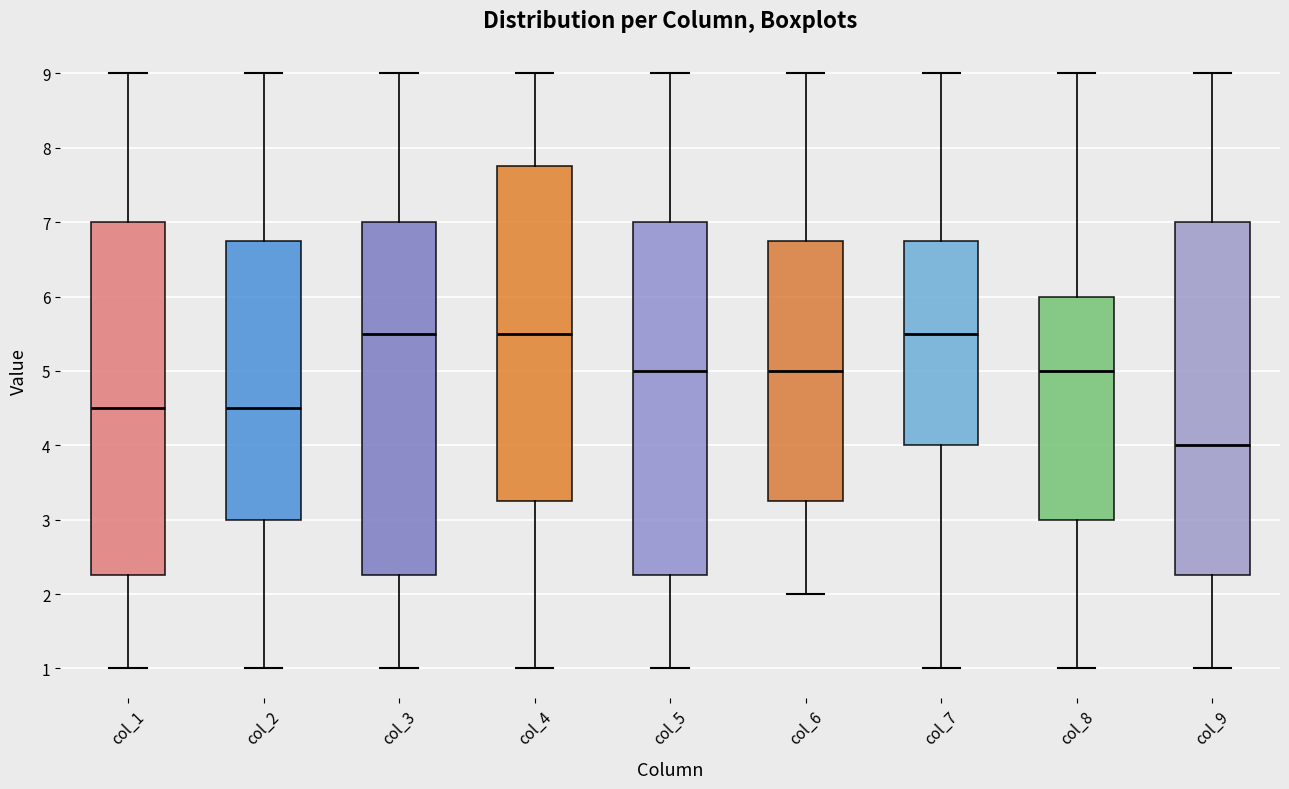

Reading left to right, transcribe this box plot: for each box, give where its median line is, the range the box spans, and where its two whiskers end, as read against the y-axis. The values are not printed on the chart, so give them approximately, as read against the axis.

col_1: median 4.5, box 2.3 to 7.0, whiskers 1.0 to 9.0
col_2: median 4.5, box 3.0 to 6.8, whiskers 1.0 to 9.0
col_3: median 5.5, box 2.3 to 7.0, whiskers 1.0 to 9.0
col_4: median 5.5, box 3.3 to 7.8, whiskers 1.0 to 9.0
col_5: median 5.0, box 2.3 to 7.0, whiskers 1.0 to 9.0
col_6: median 5.0, box 3.3 to 6.8, whiskers 2.0 to 9.0
col_7: median 5.5, box 4.0 to 6.8, whiskers 1.0 to 9.0
col_8: median 5.0, box 3.0 to 6.0, whiskers 1.0 to 9.0
col_9: median 4.0, box 2.3 to 7.0, whiskers 1.0 to 9.0